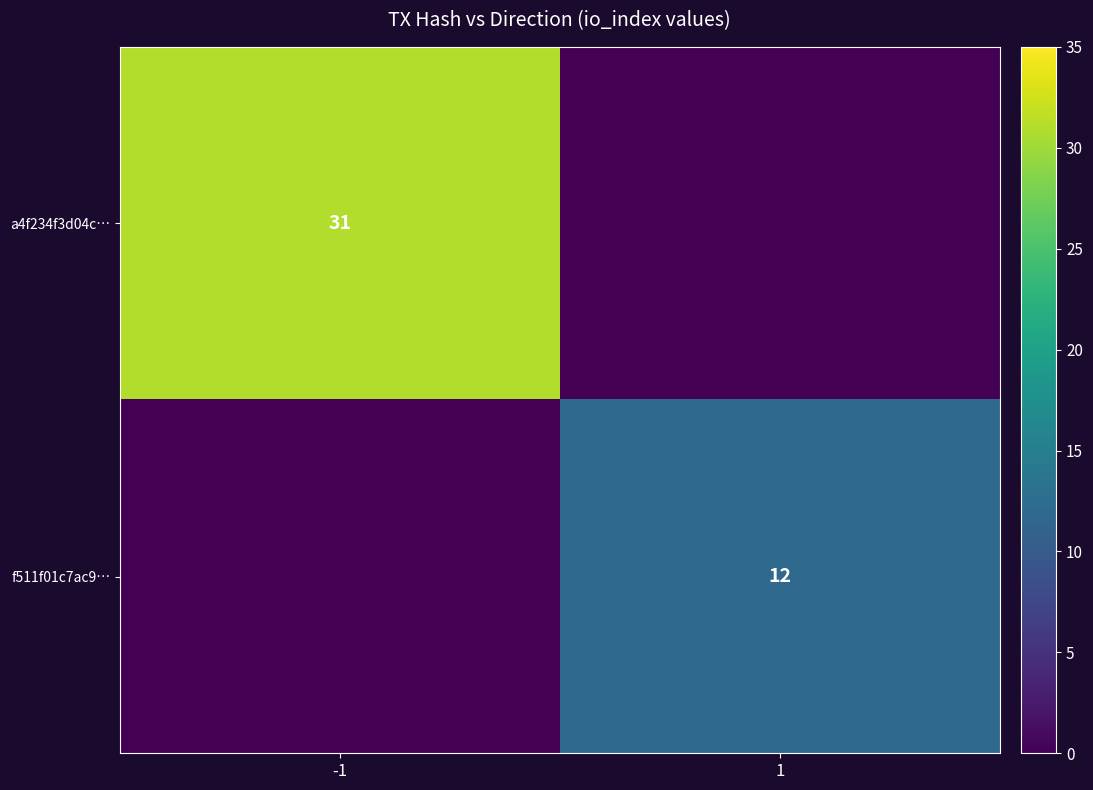

The f511f01c7ac9… series shows 12 at 1. True or false?

True